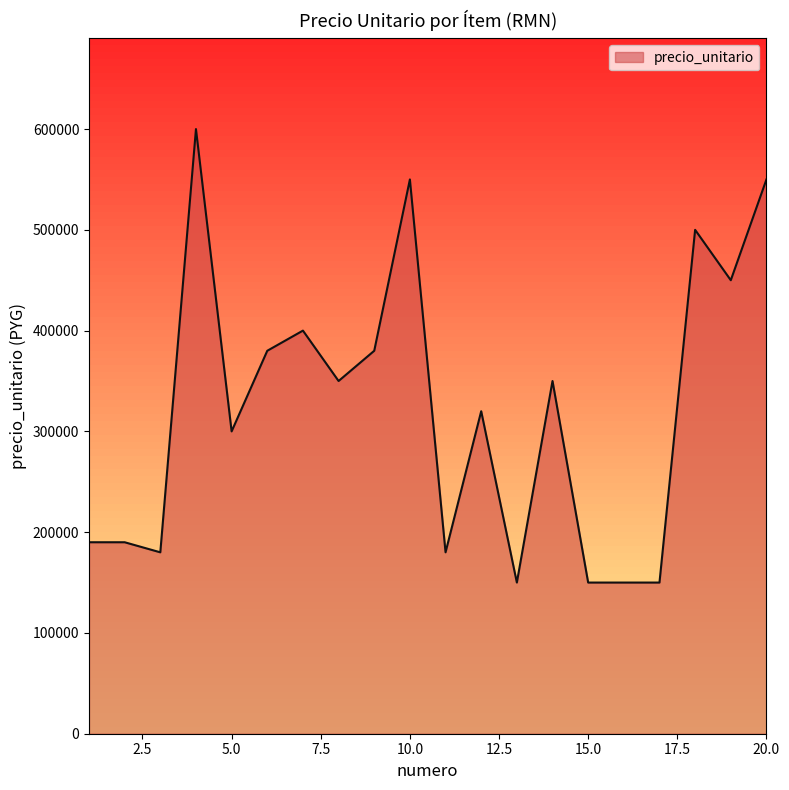

What is the difference between the maximum and minimum values?

450000